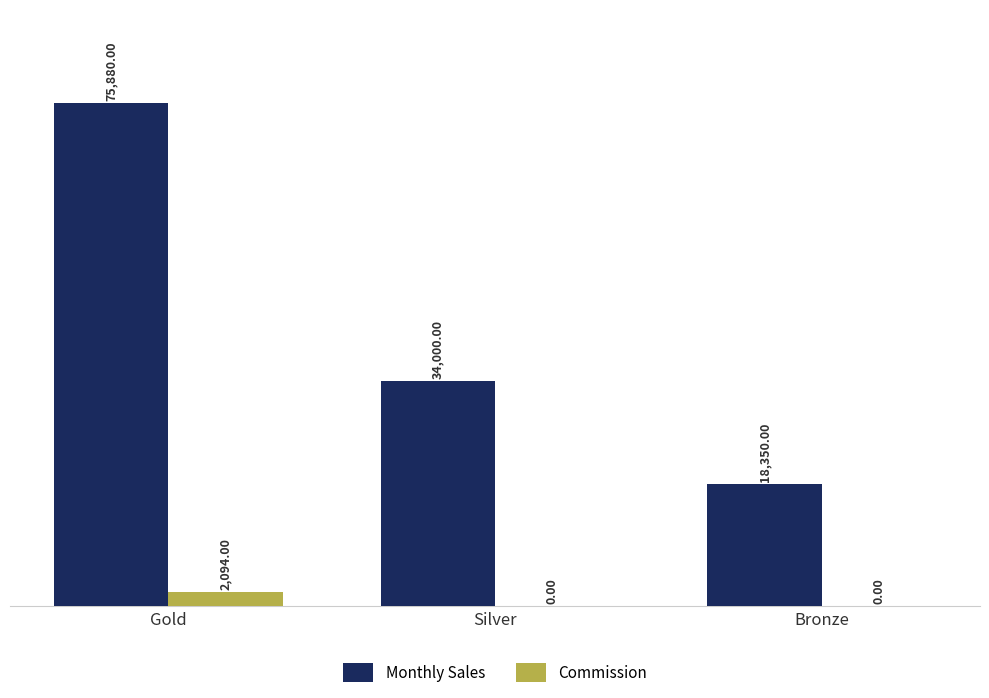

What are all the series names shown in the legend?

Monthly Sales, Commission